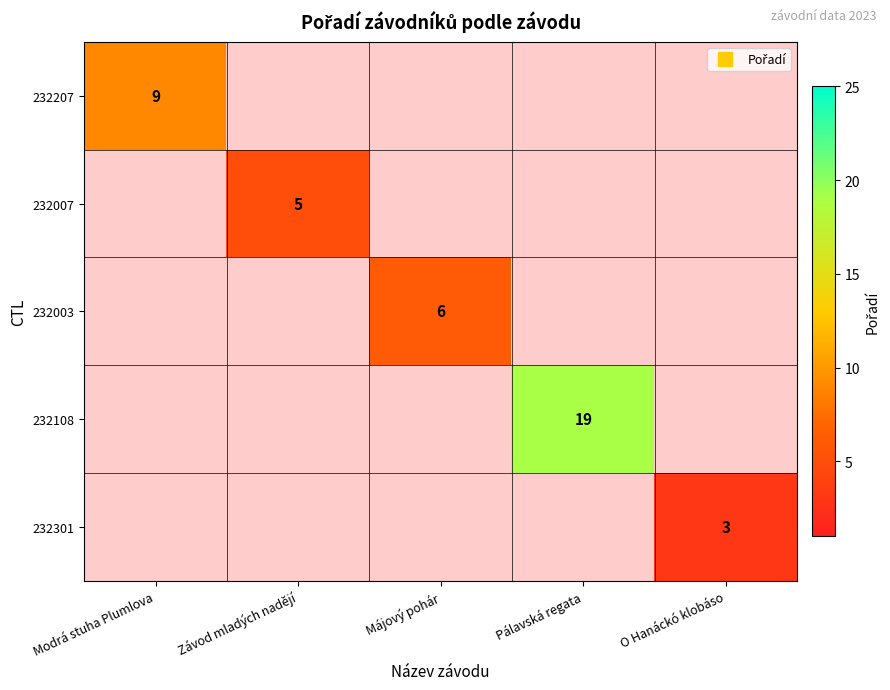

The 232207 series shows 13.4 at Modrá stuha Plumlova. True or false?

False